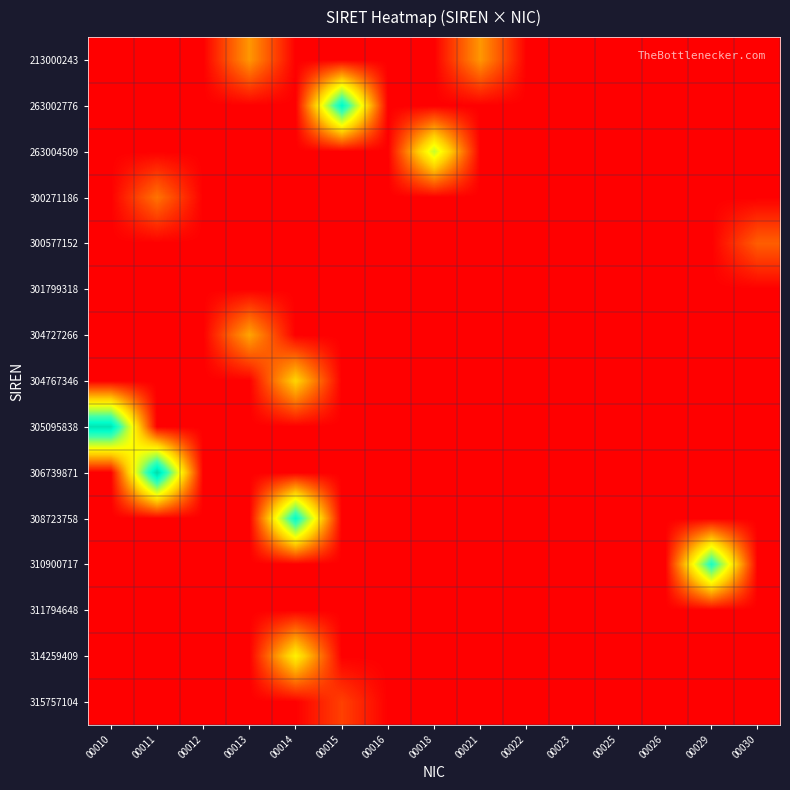

What is the total value across all series at 00018?

50900018